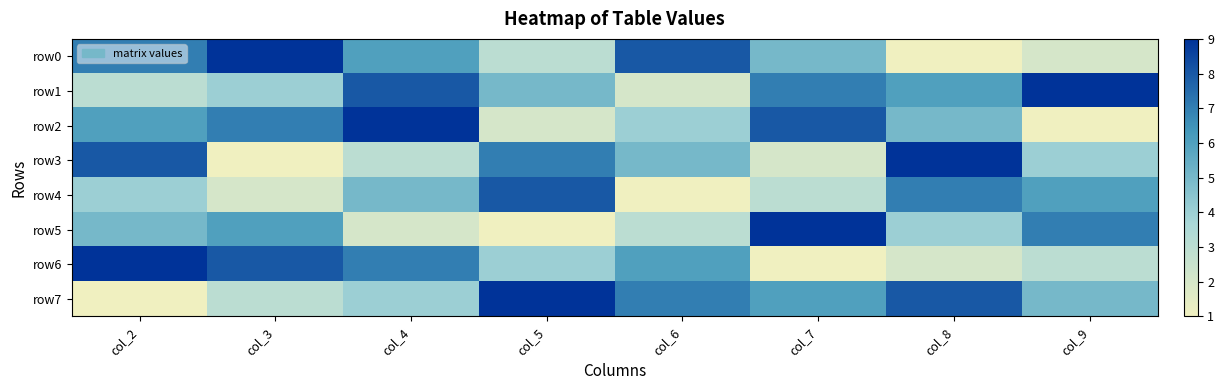

What is the difference between the highest and lowest values at col_5?

8